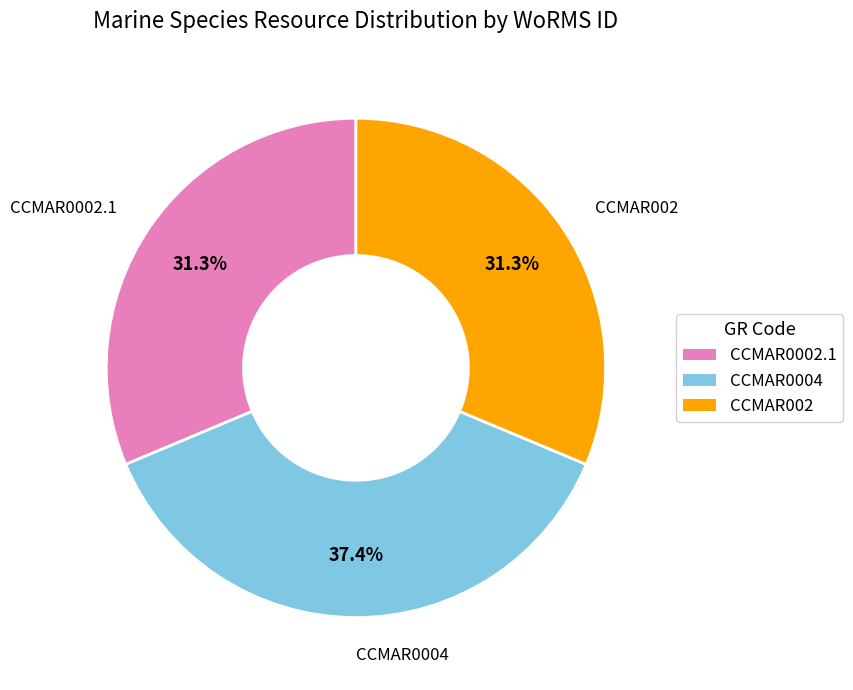

Count the number of slices in the pie.

3